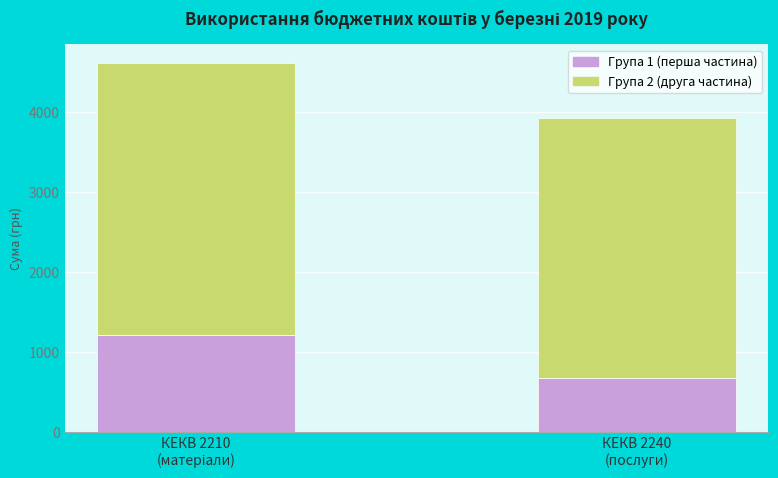

How many data points does each series have?

2